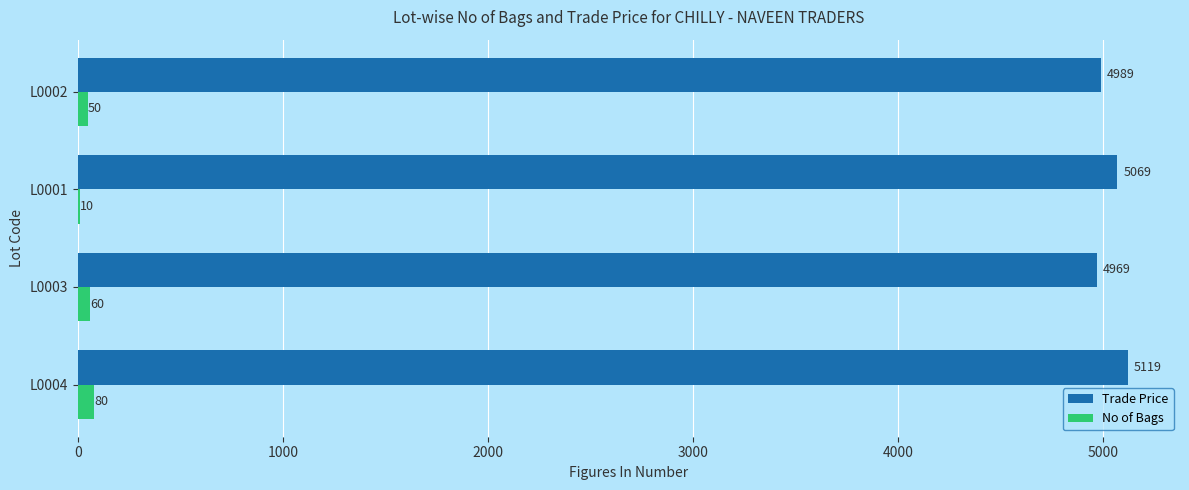

What is the highest value of the No of Bags series?

80